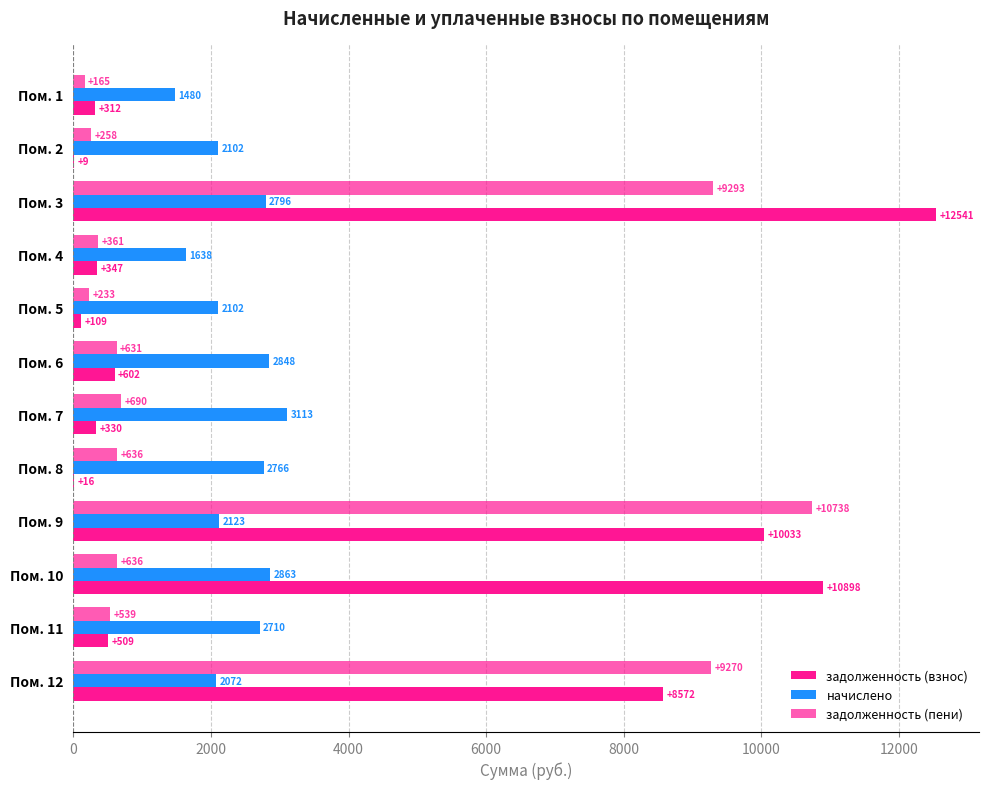

What position from the right is 2000?

11